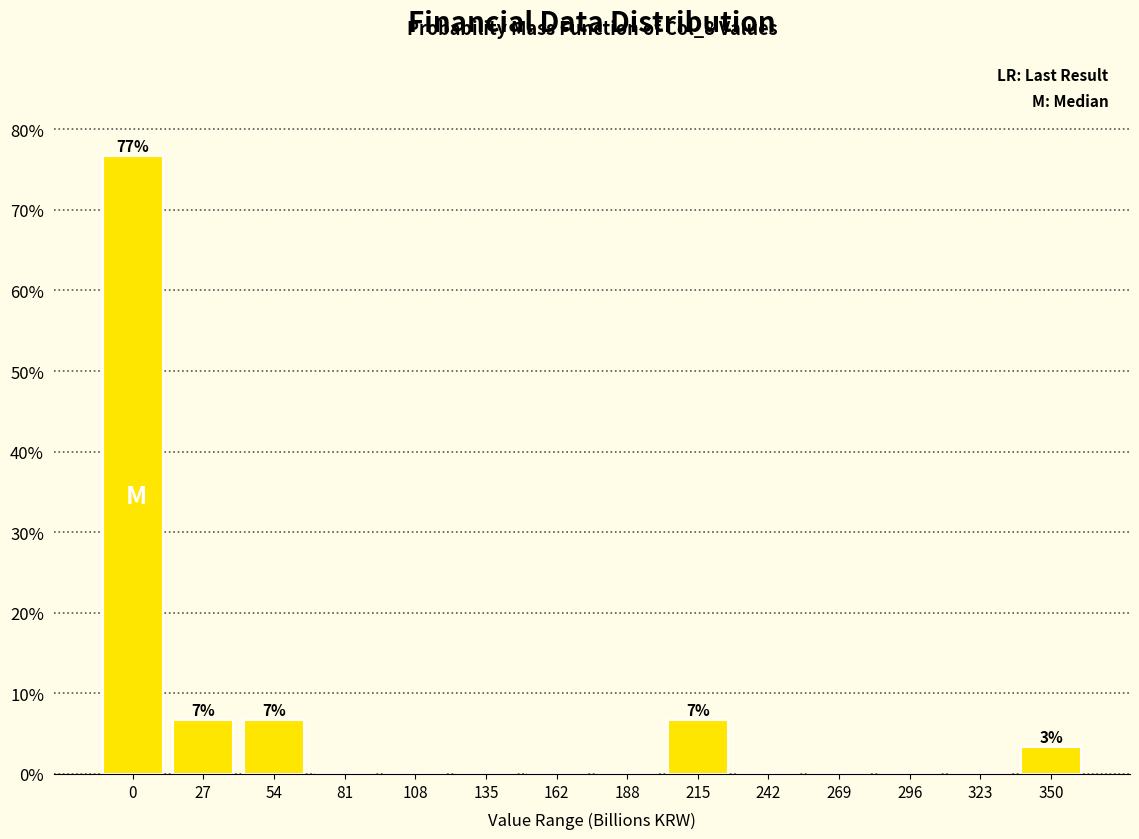

Reading left to right, list all the values displayed in this chart.

0=76.7	27=6.7	54=6.7	81=0.0	108=0.0	135=0.0	162=0.0	188=0.0	215=6.7	242=0.0	269=0.0	296=0.0	323=0.0	350=3.3